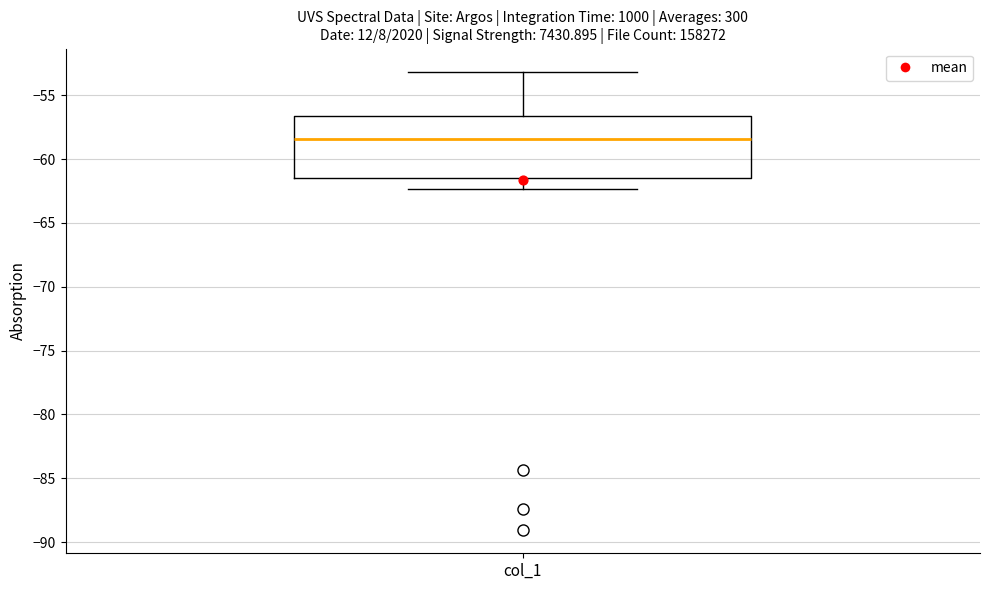

Where does the lower whisker of the box for col_1 end on the y-axis? The values are not printed on the chart, so give them approximately, as read against the axis.

-62.5